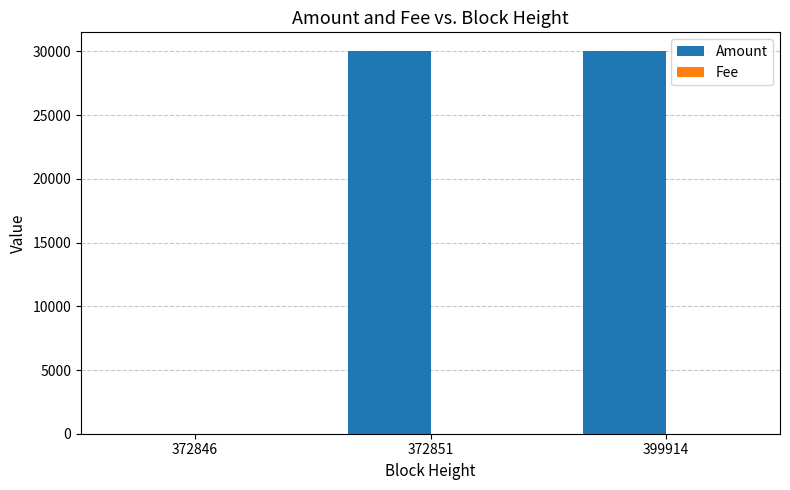

How many categories are shown in the chart?

3